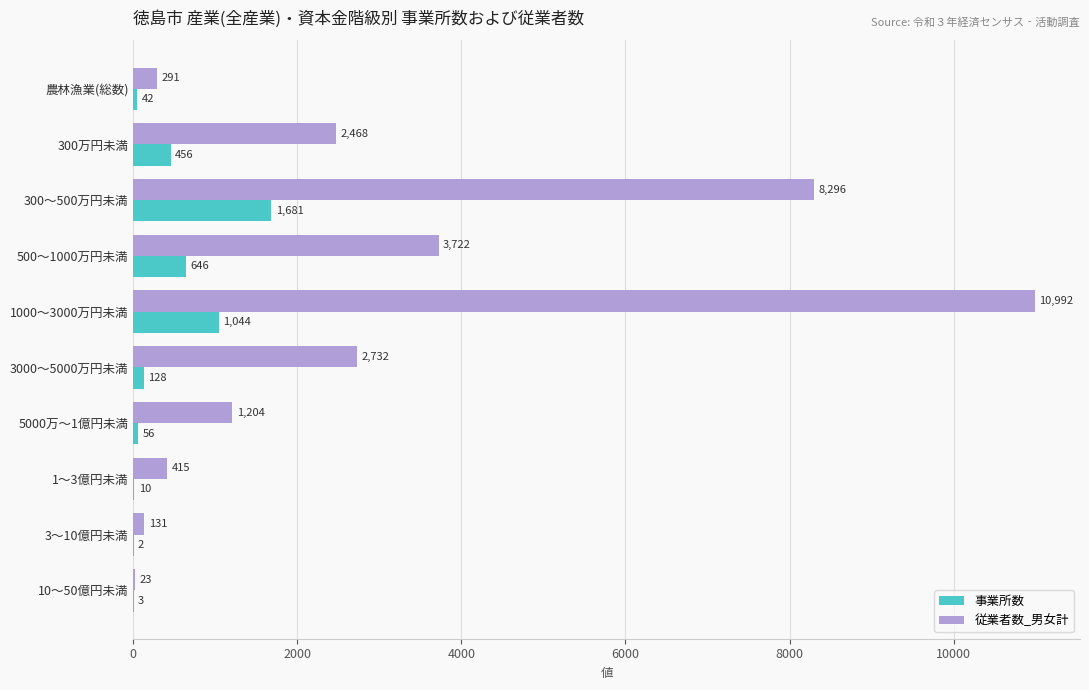

The value of 事業所数 at 3～10億円未満 is 2. True or false?

True